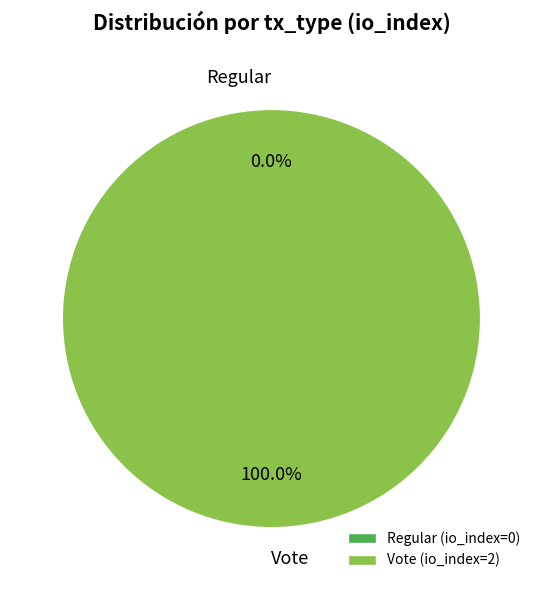

How many segments does this pie chart have?

2